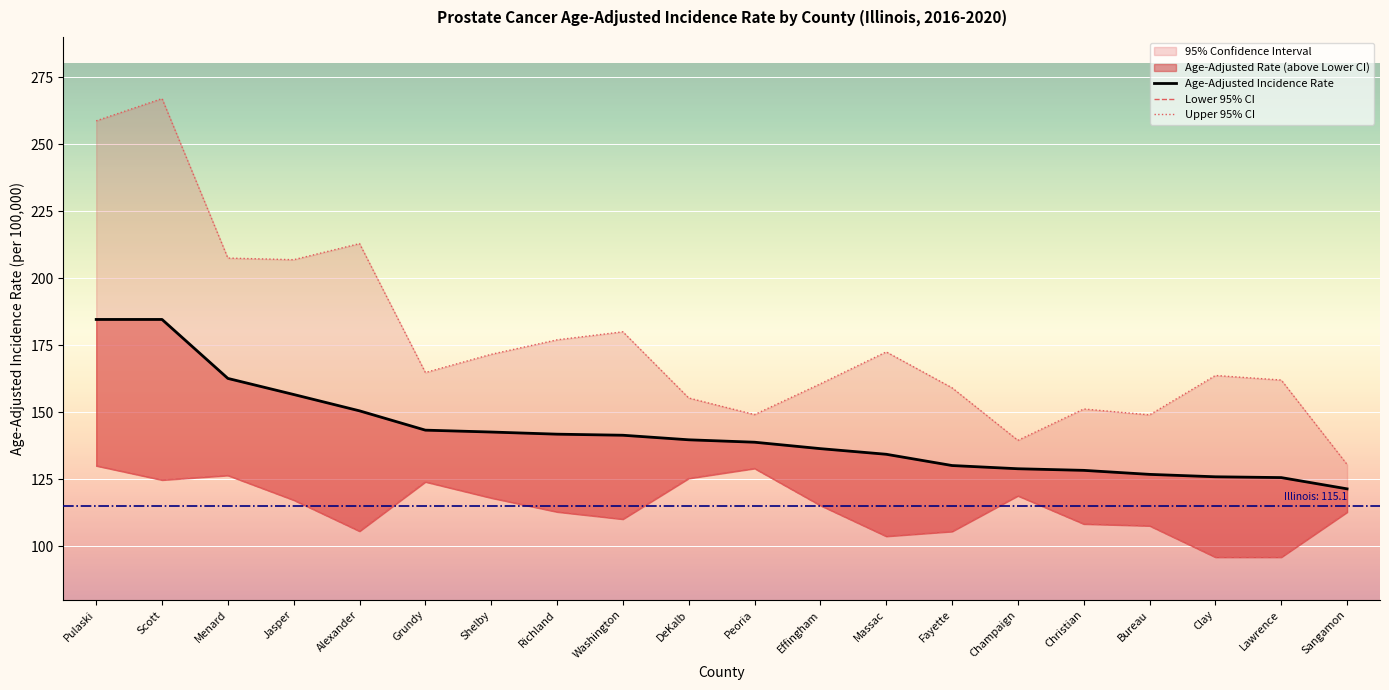

How many data points in Upper 95% CI are less than 164?

10